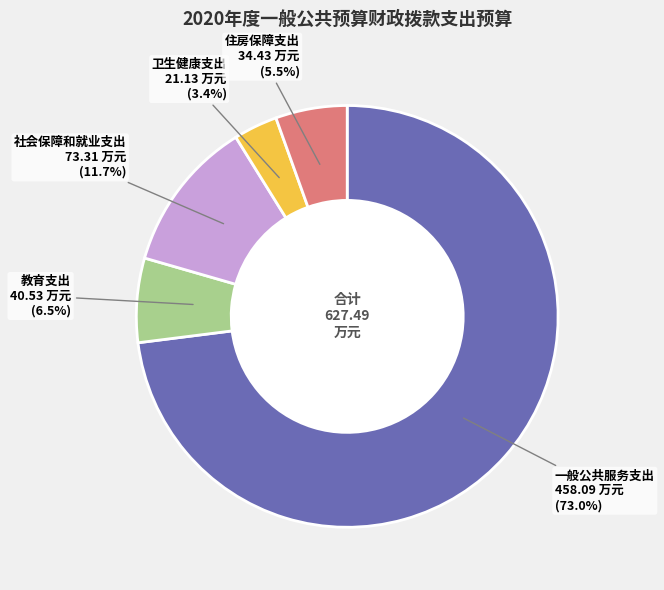

Is there any slice that represents more than half of the pie?

Yes